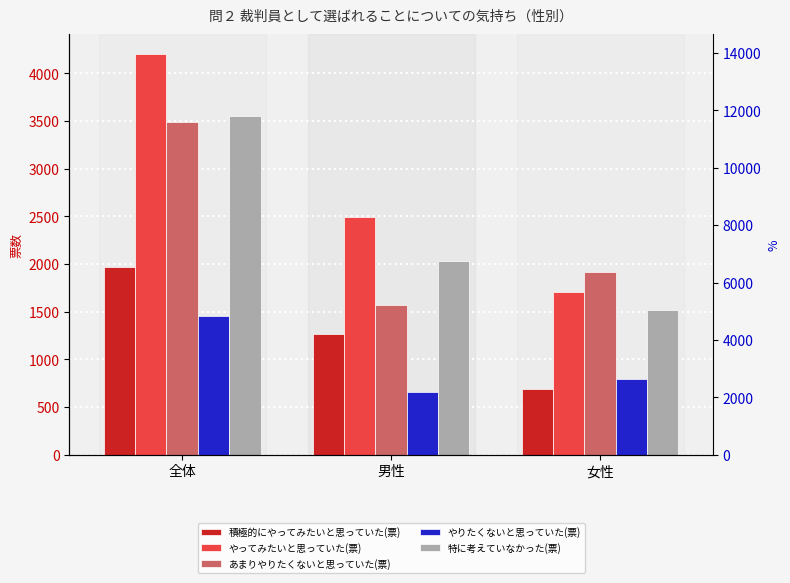

What is the label of the 1st bar from the right?

女性